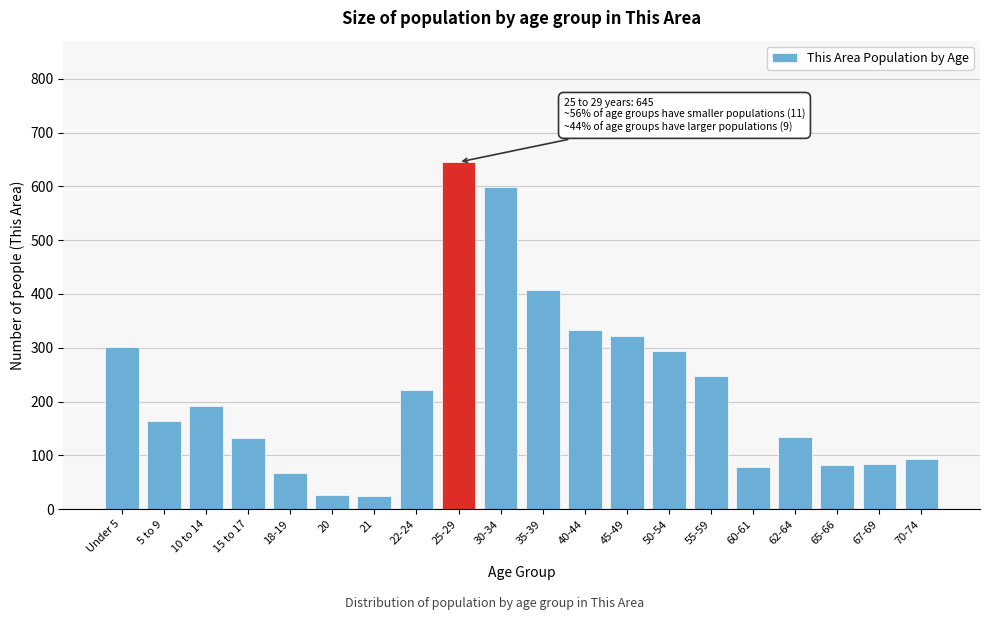

The chart shows a value of 79 at 60-61. True or false?

True